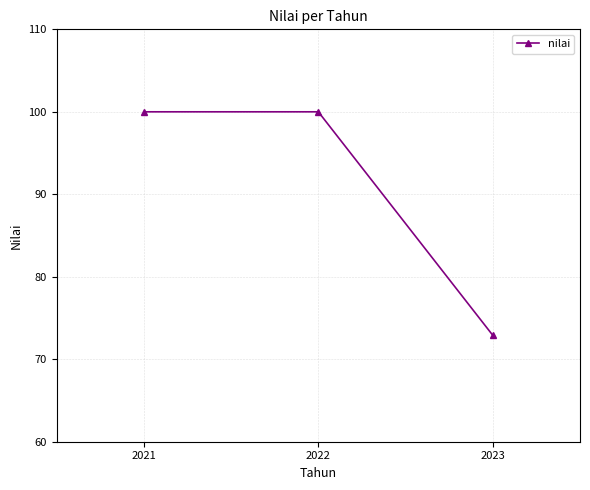

What is the approximate value at 2023?

72.9